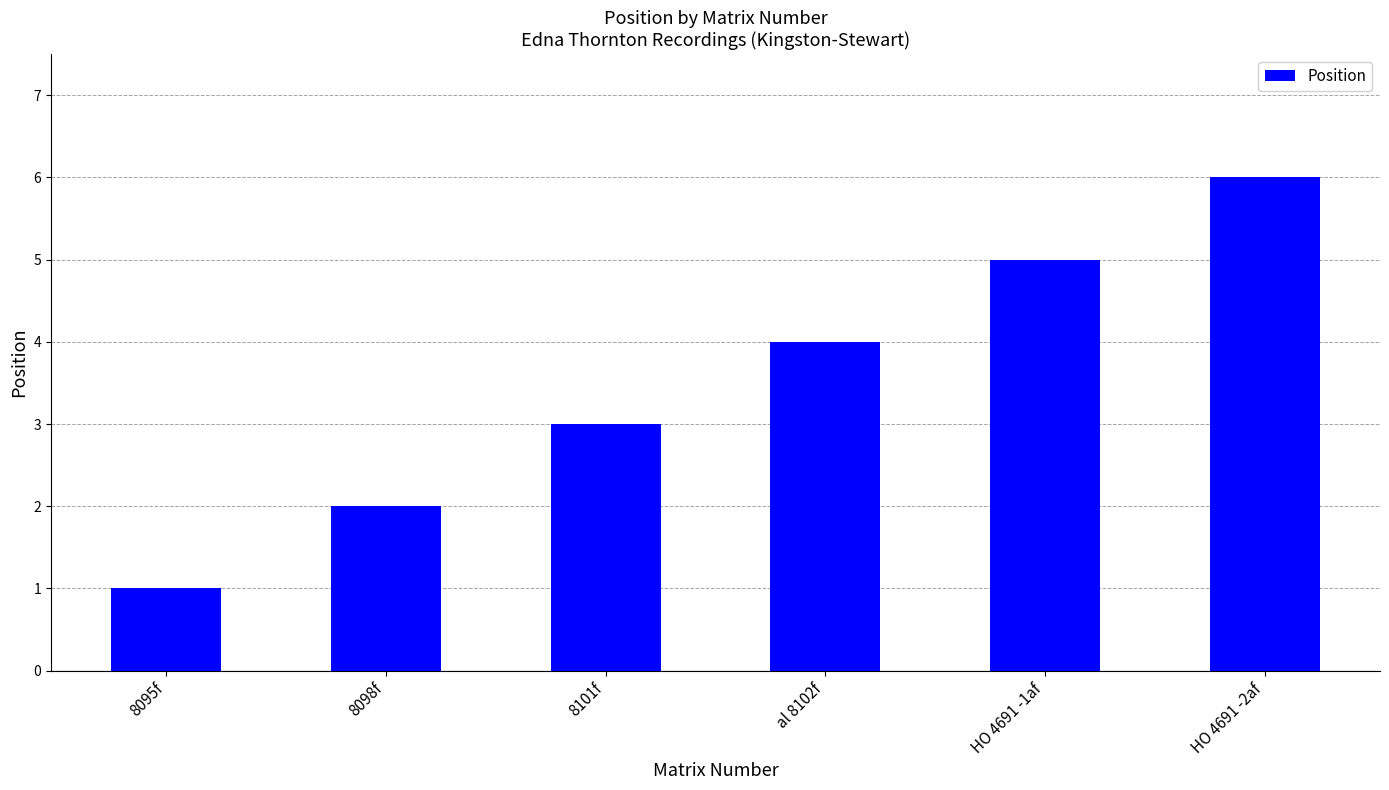

What is the label of the 2nd bar from the left?

8098f